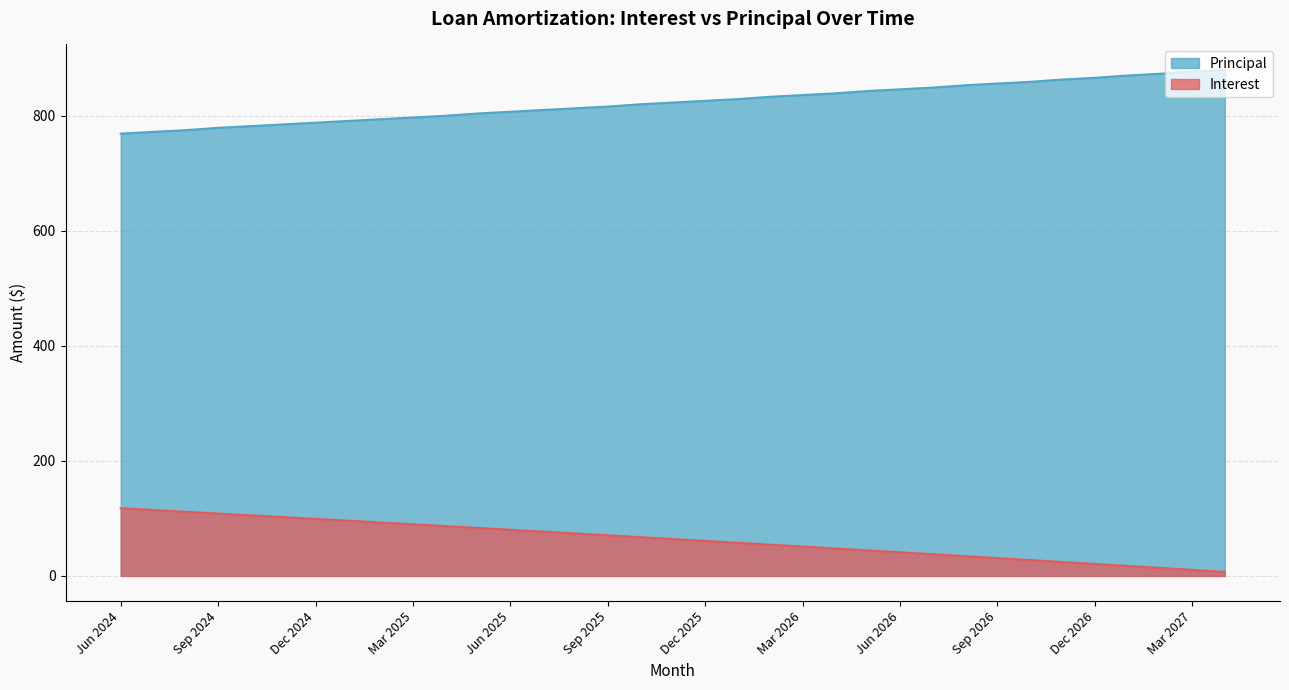

At Oct 2026, list the series in order from largest to smallest.

Principal, Interest